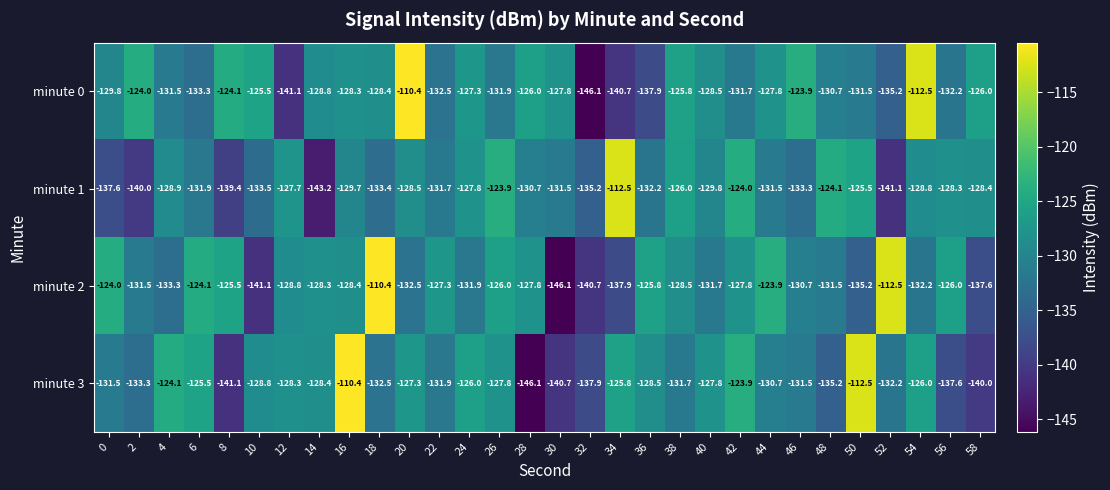

What is the difference between the highest and lowest values at 20?

22.1